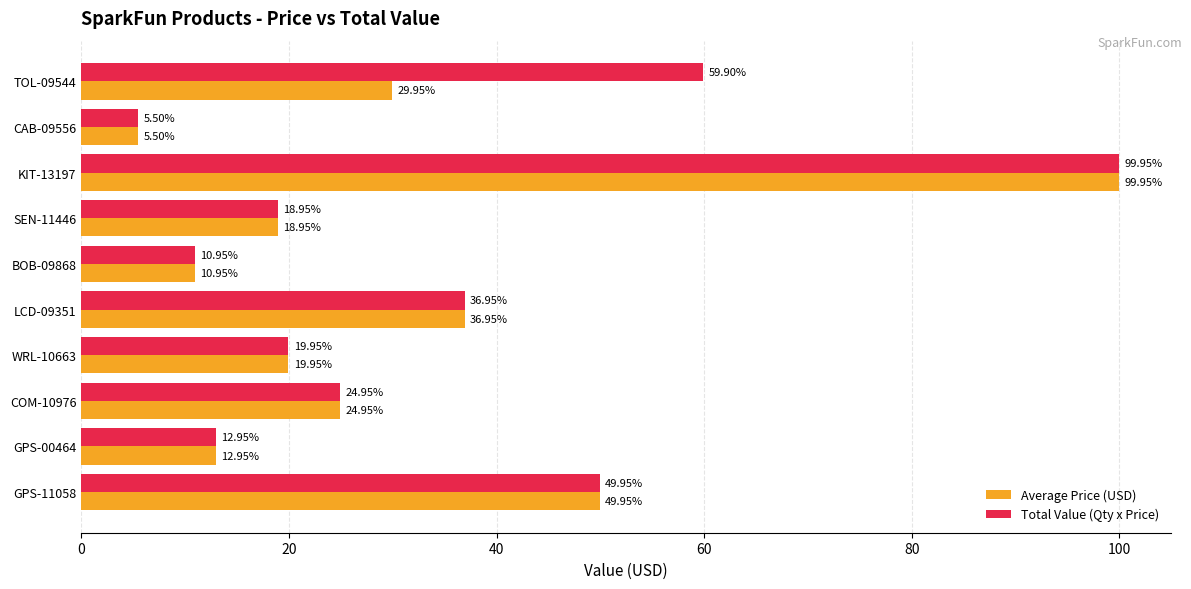

List the series in order of their overall mean, lowest first.

Average Price (USD), Total Value (Qty x Price)